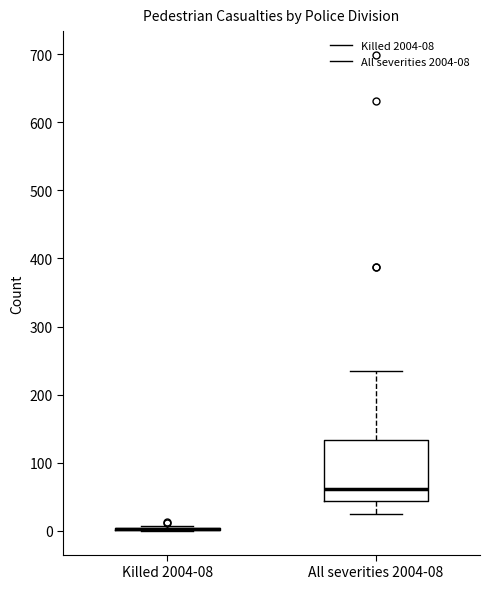

Reading left to right, transcribe this box plot: for each box, give where its median line is, the range the box spans, and where its two whiskers end, as read against the y-axis. The values are not printed on the chart, so give them approximately, as read against the axis.

Killed 2004-08: box collapsed to a line at 0, whiskers 0 to 10
All severities 2004-08: median 60, box 40 to 130, whiskers 20 to 230